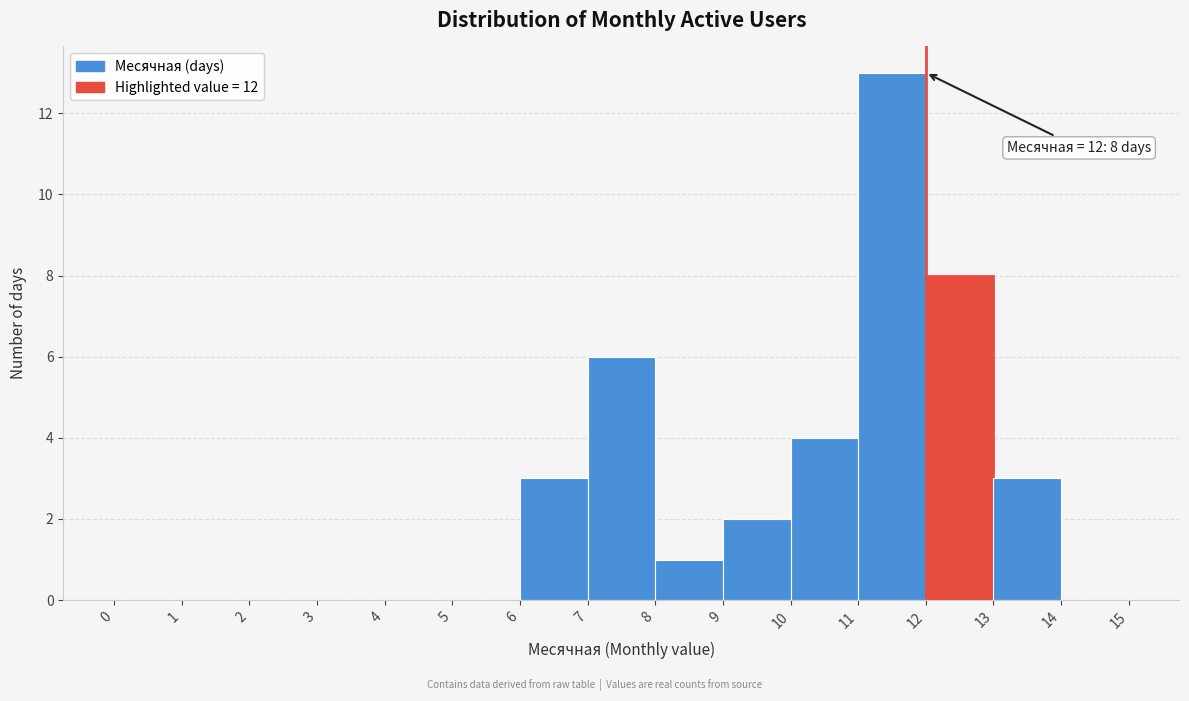

Which range on the x-axis has the tallest bar?

11 to 12